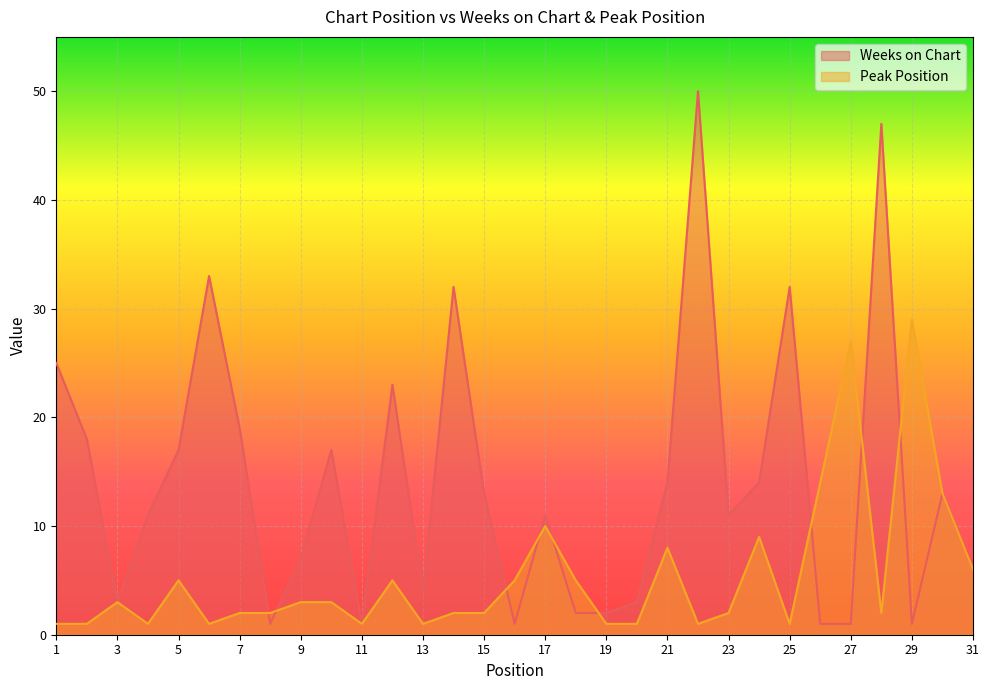

Which series ends up on top after the final intersection of Weeks on Chart and Peak Position?

Peak Position